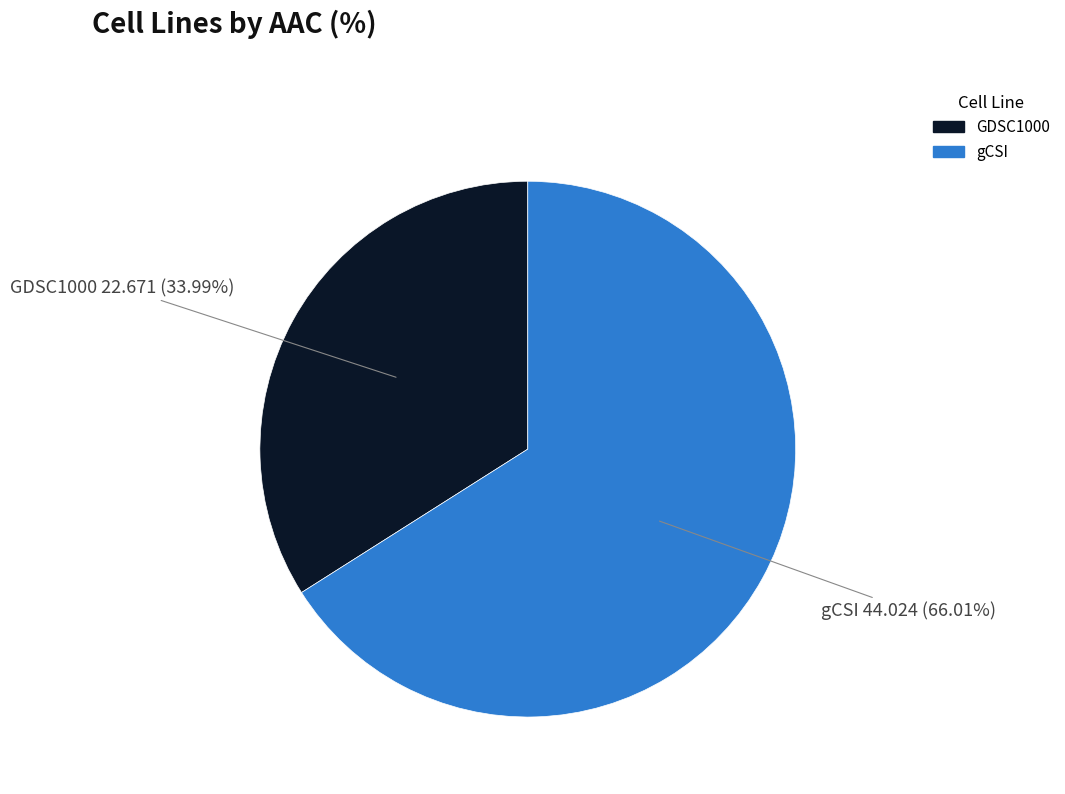

Approximately how many times larger is the value at GDSC1000 compared to gCSI?

0.5